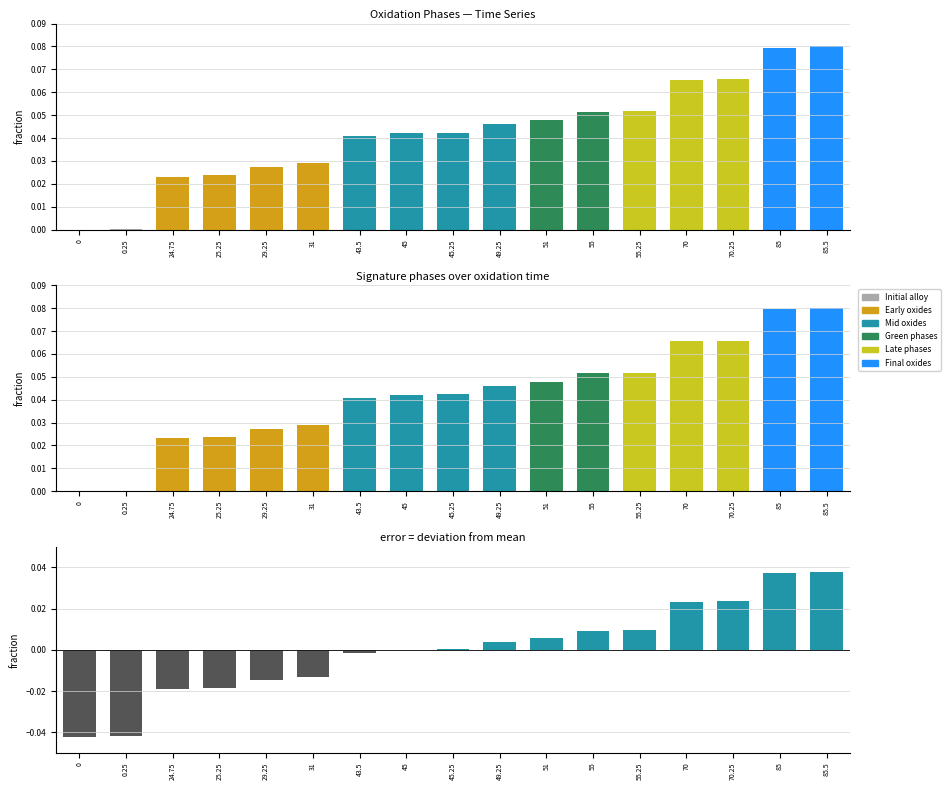

Which has a higher value, 85.5 or 55?

85.5